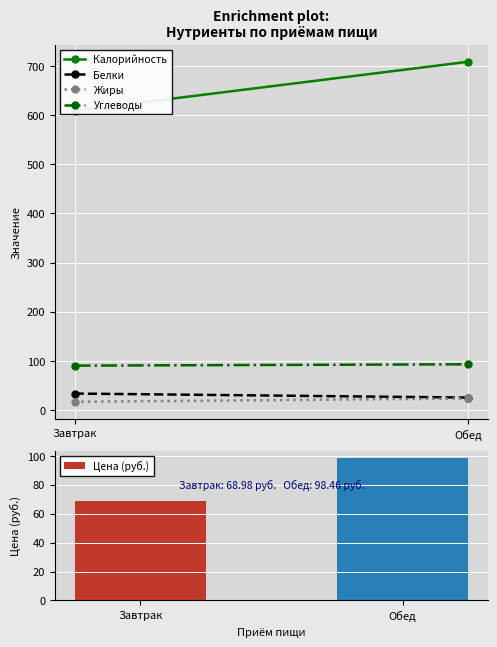

What is the difference between the values at Завтрак and Обед?

29.5